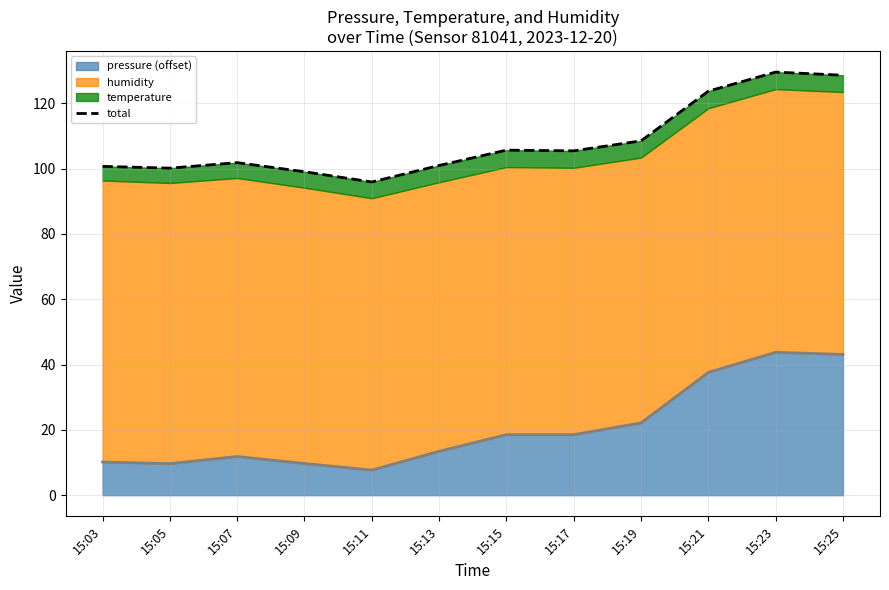

How many interior local peaks does the pressure (offset) series have?

2